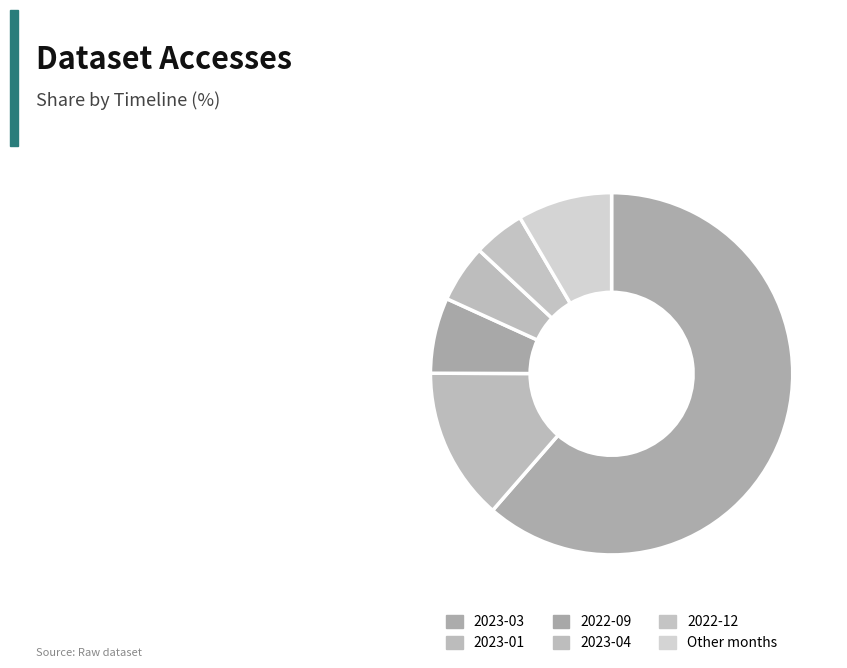

Is it true that 2023-04 is 5% of the pie?

True